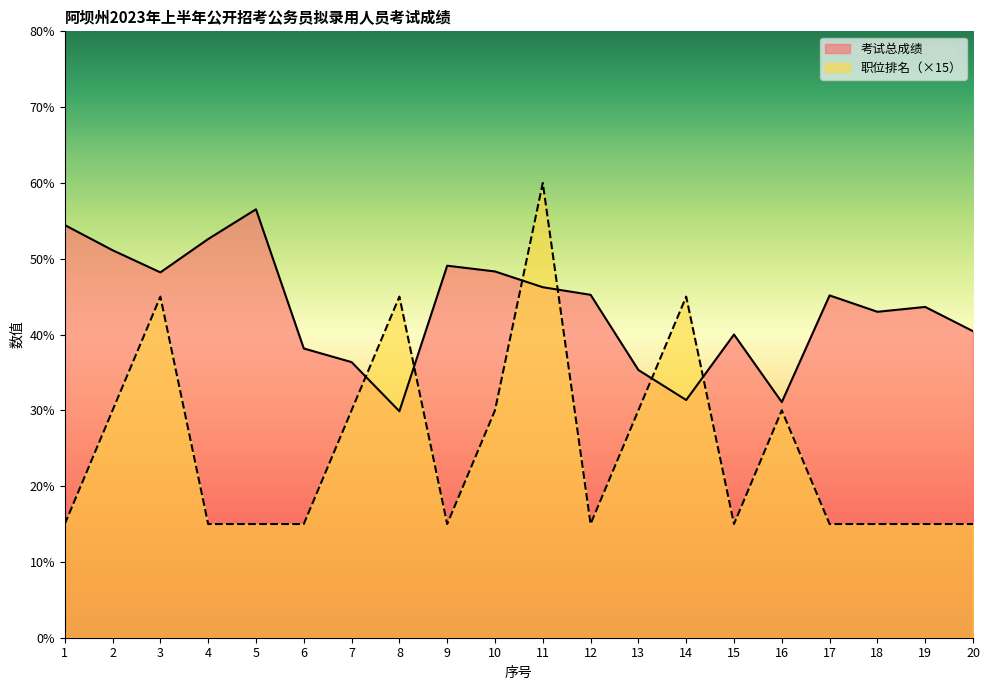

List the series in order of their overall mean, highest first.

考试总成绩, 职位排名（×15）